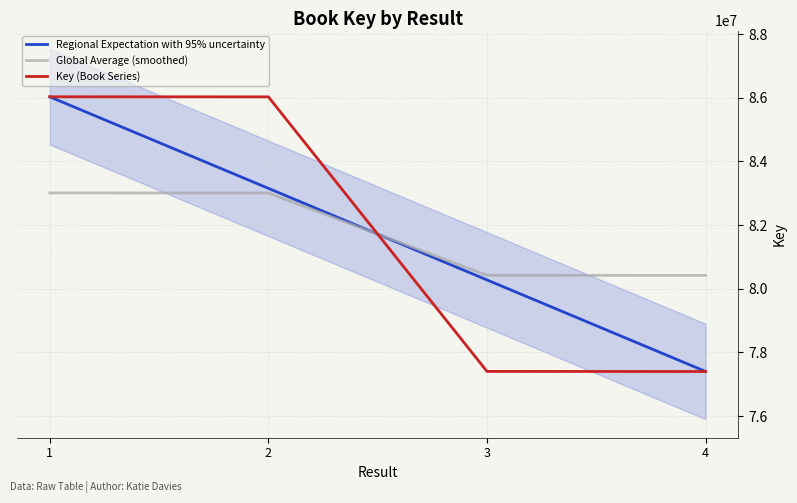

What is the spread (max minus min) of values at 4?

3020621.1